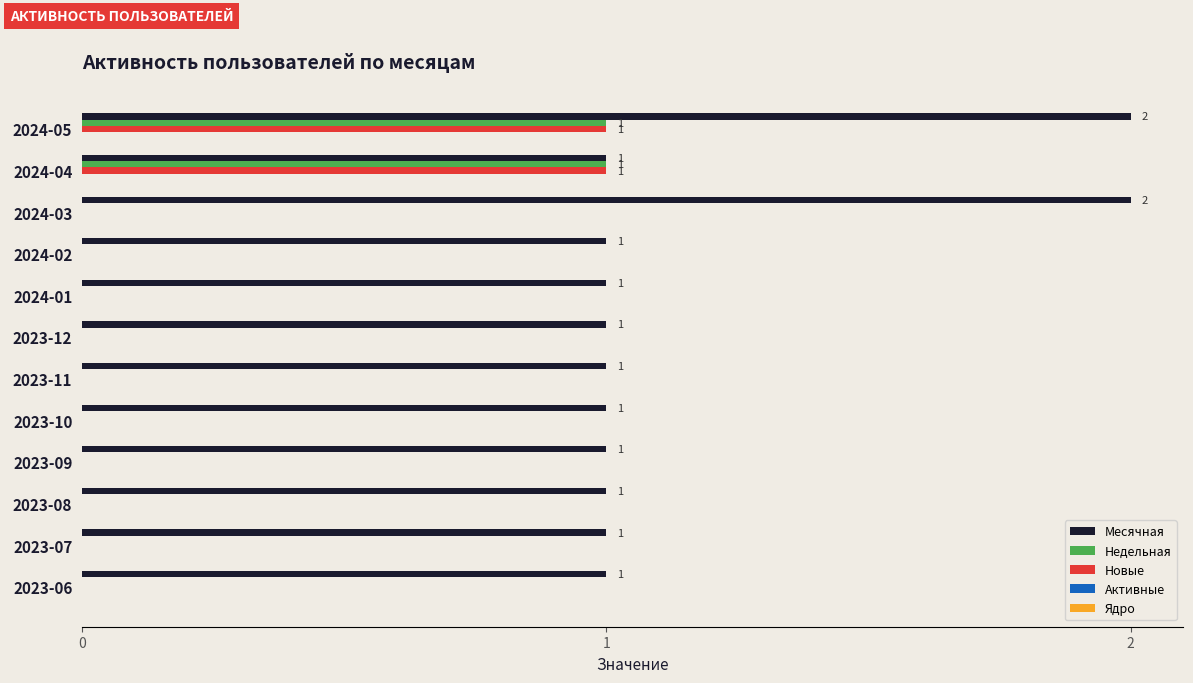

Count the number of categories in the chart.

12